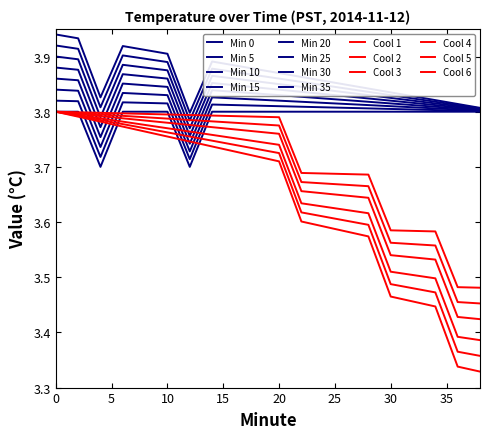

Does the chart display data point markers on the line(s)?

No